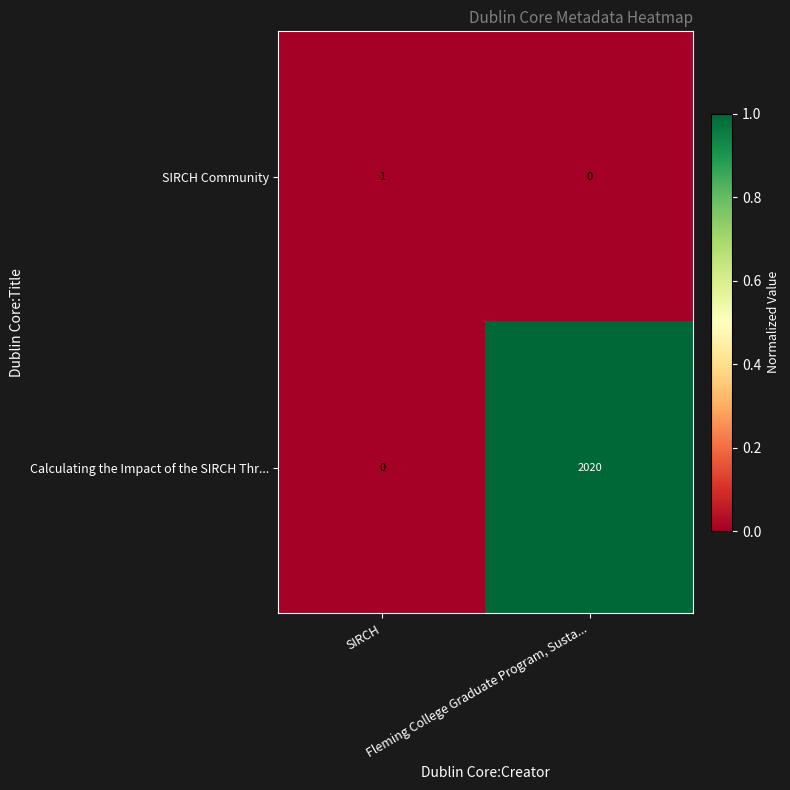

How many series are shown in this chart?

2